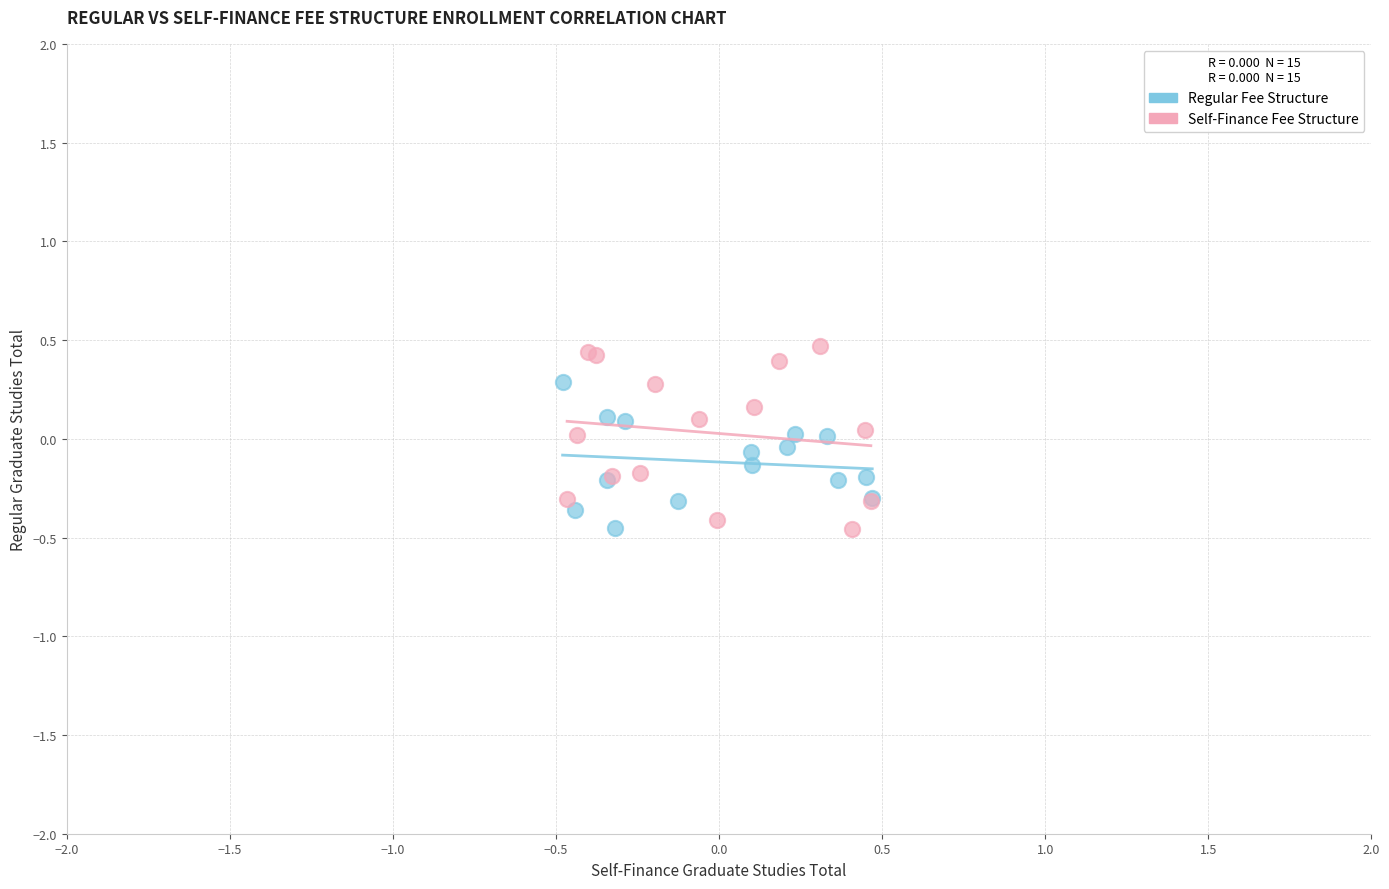

Which series reaches the maximum Y coordinate?

Self-Finance Fee Structure